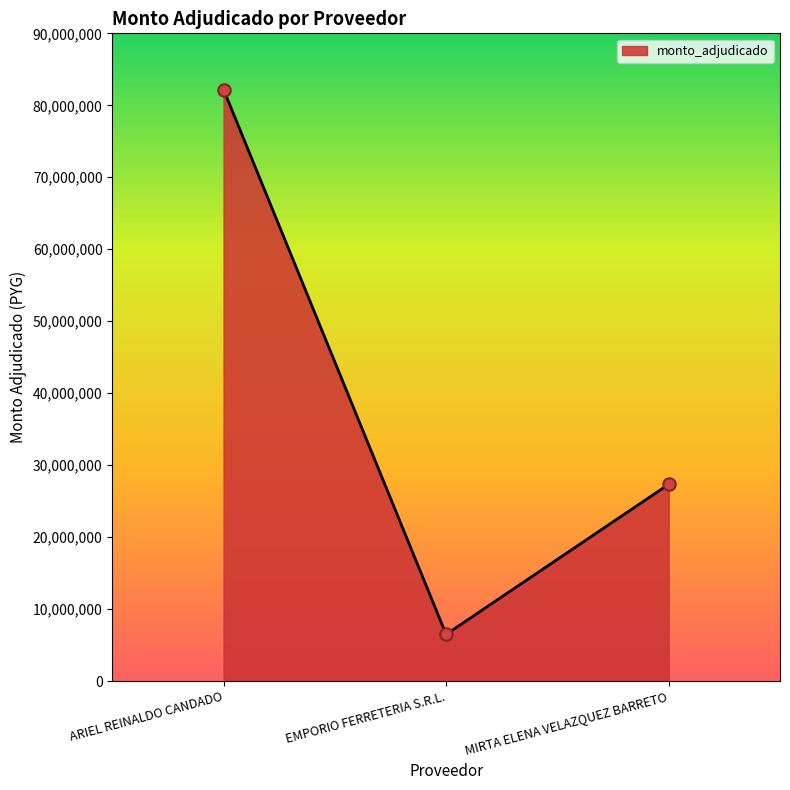

What is the change in value from ARIEL REINALDO CANDADO to MIRTA ELENA VELAZQUEZ BARRETO?

-54842310